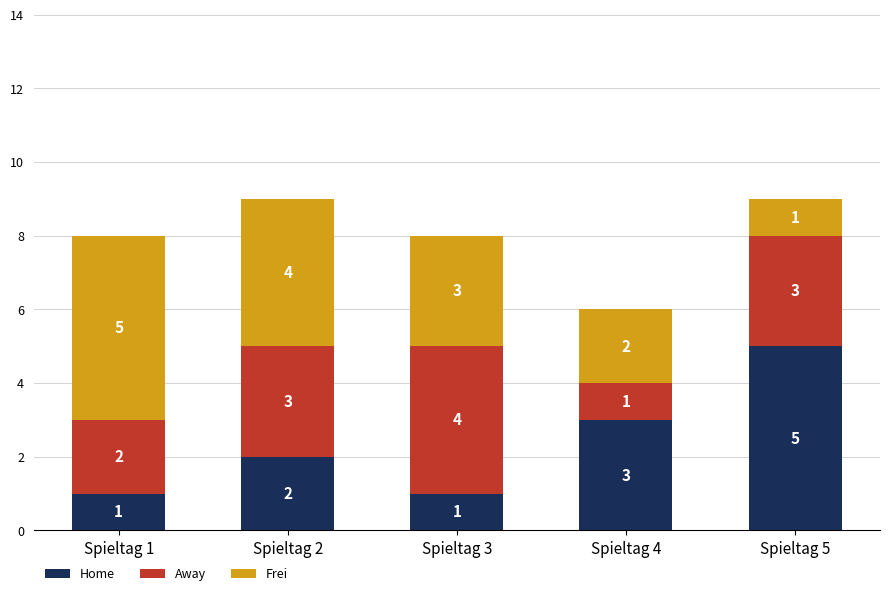

What is the sum of all Home values?

12